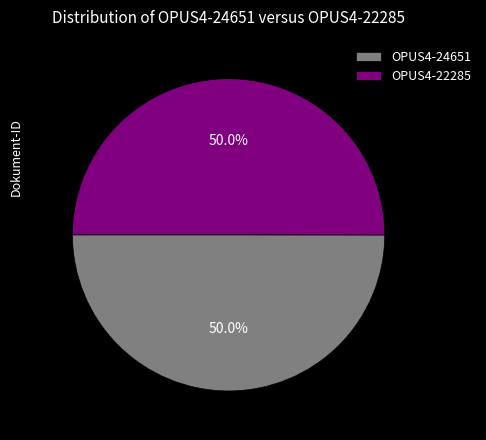

How much of the chart is everything except OPUS4-22285?

50.0%